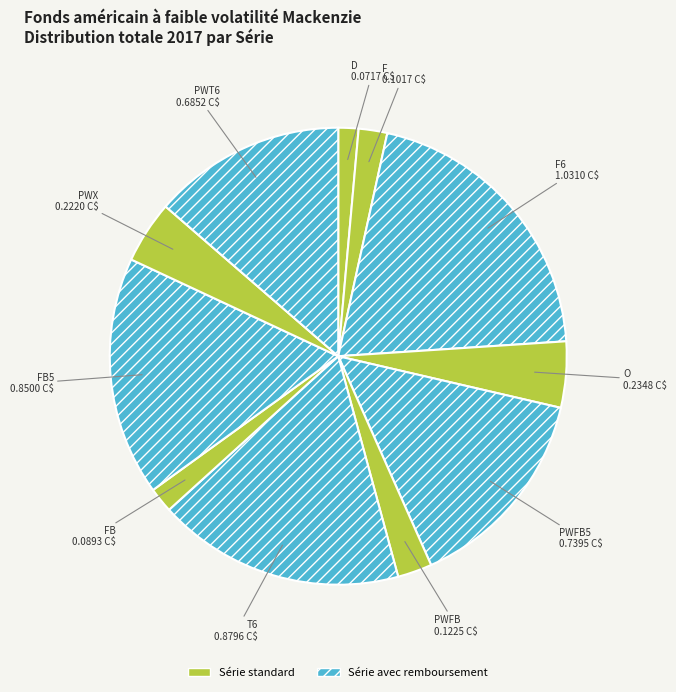

Between F6 and FB, which is larger?

F6